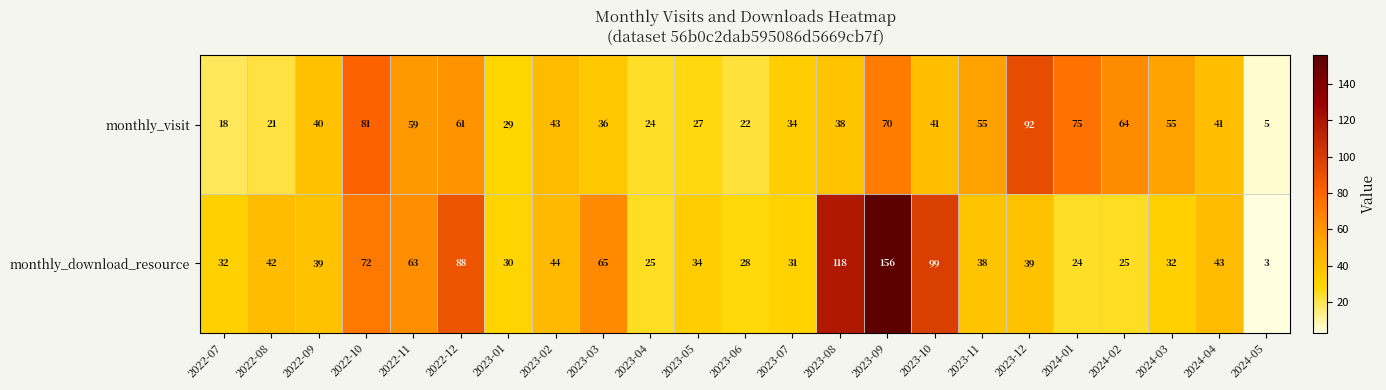

Where does the monthly_visit series first go above 41?

2022-10